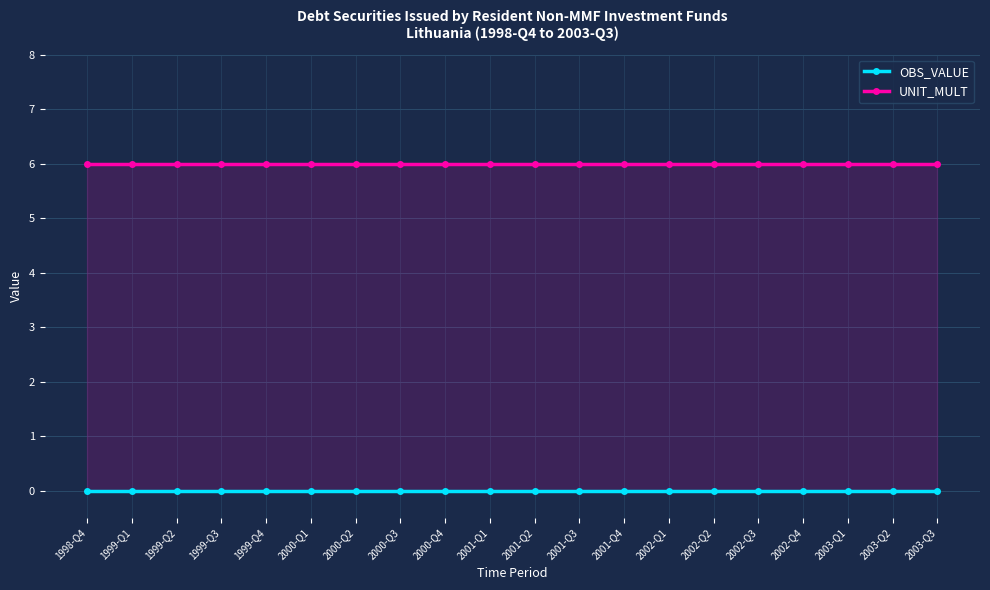

What is the sum of all UNIT_MULT values?

120